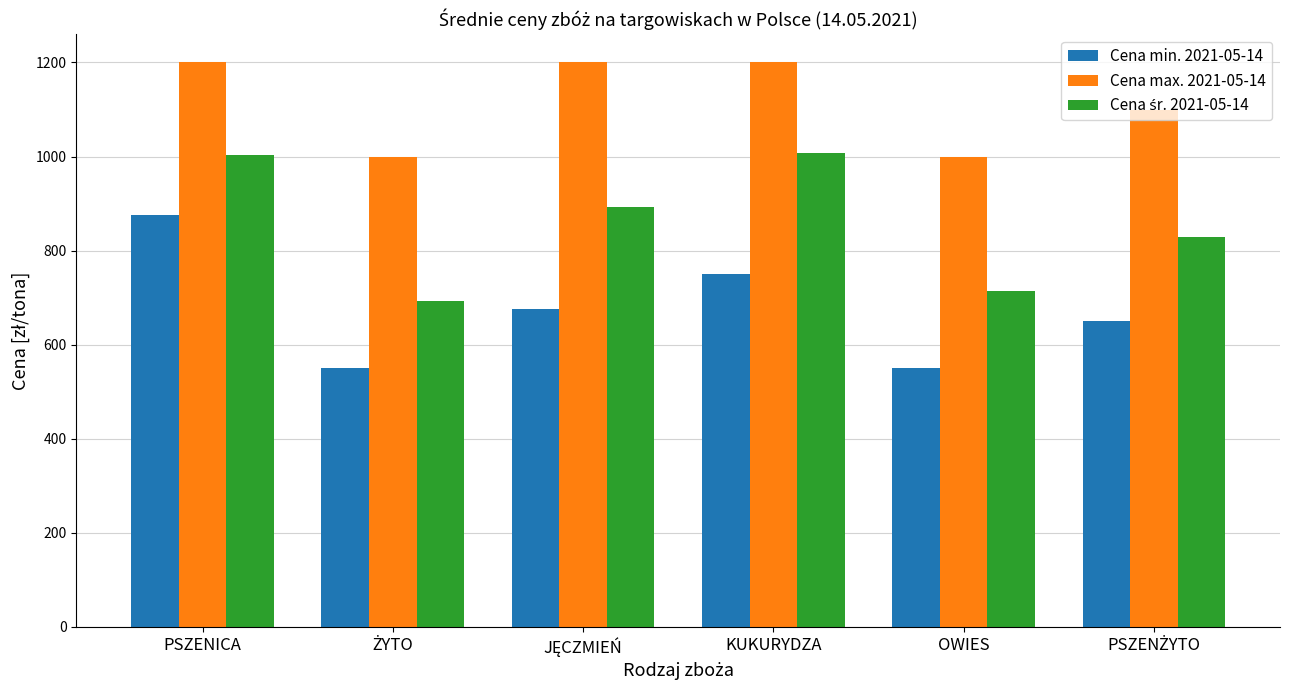

The value of Cena max. 2021-05-14 at OWIES is 1000.0. True or false?

True